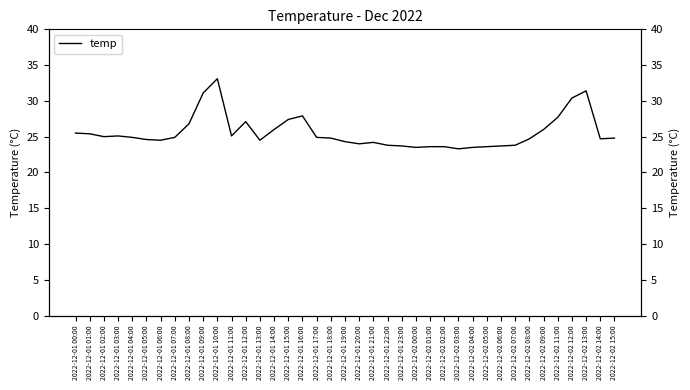

How many interior local valleys (lower than both neighbors) does the data have?

8